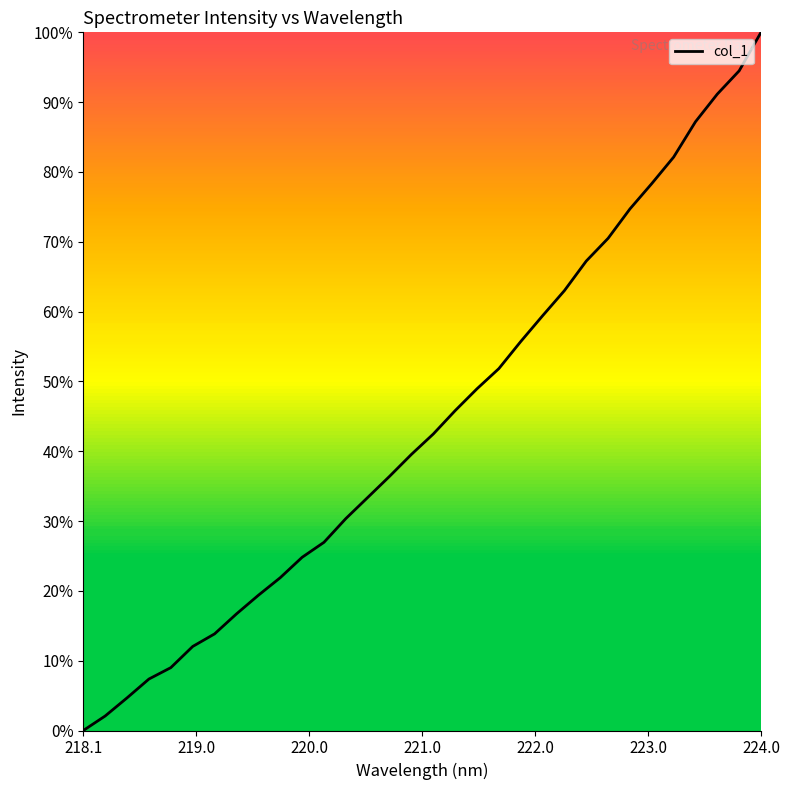

What is the difference between the maximum and minimum values?

100.0